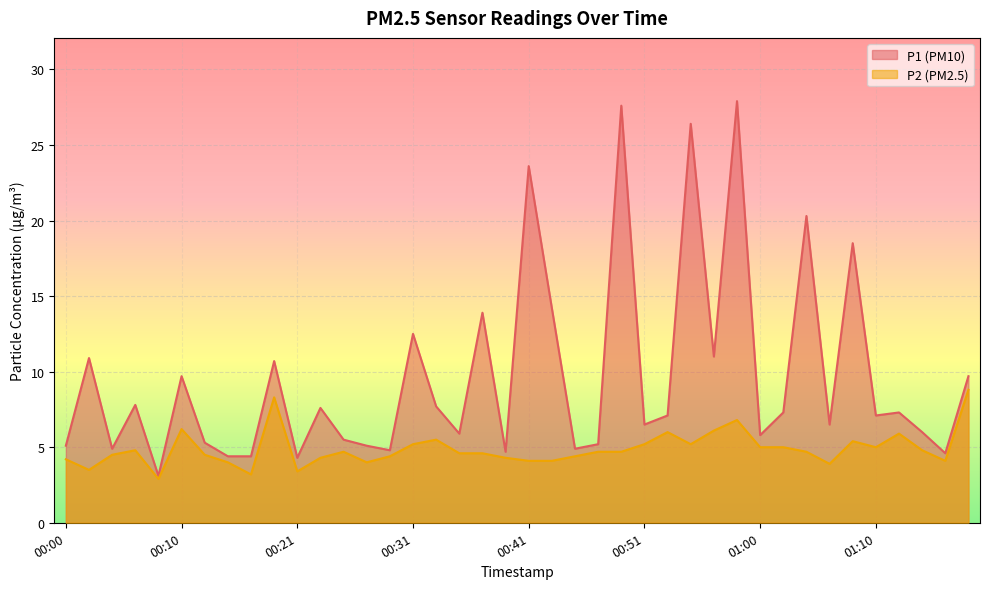

True or false: P2 and P1 cross at least once.

False